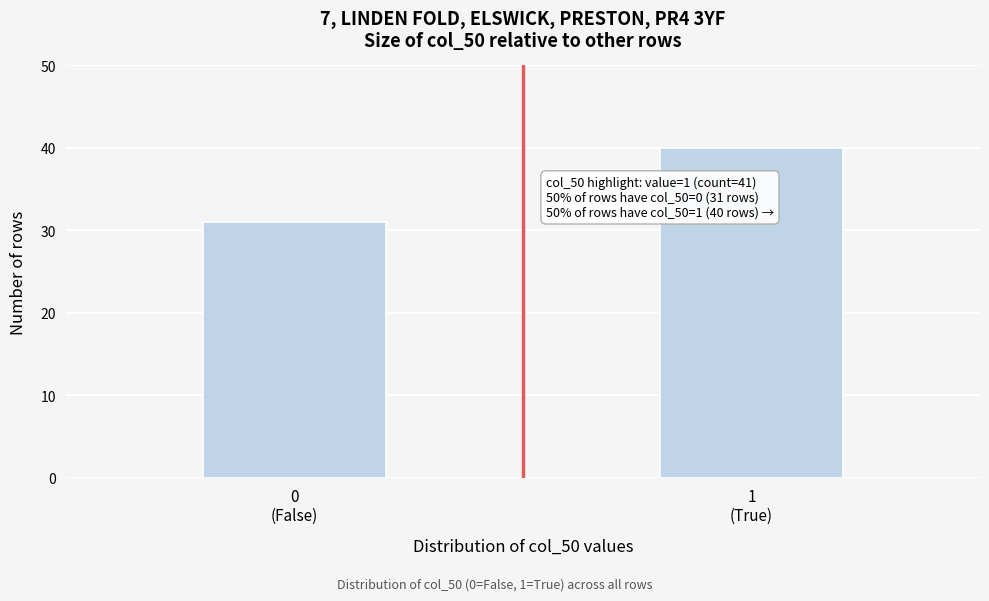

Reading left to right, list all the values displayed in this chart.

31	40